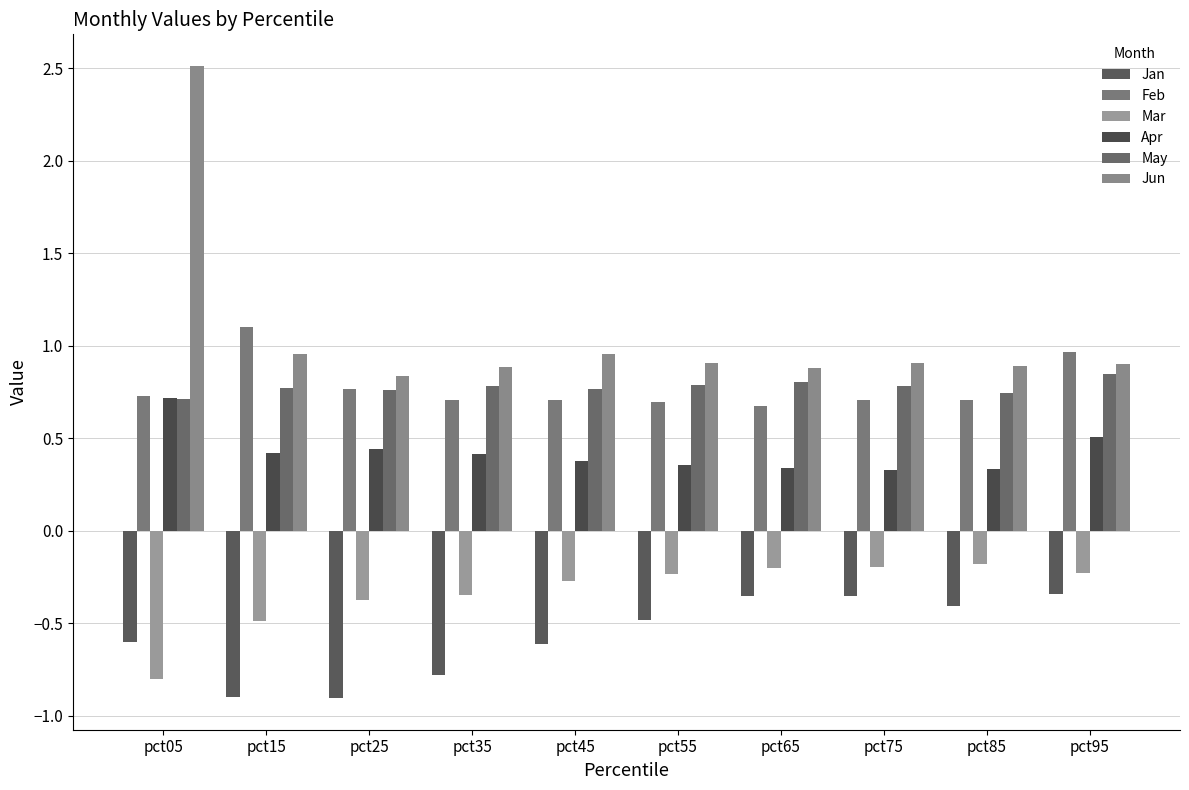

What is the value of the Mar bar at the 2nd from the left?

-0.5